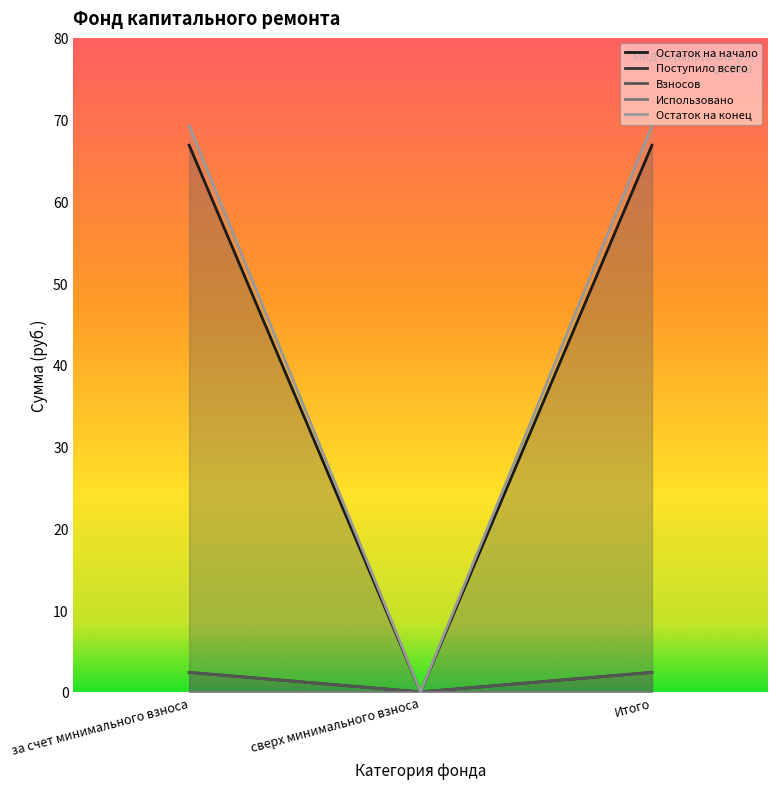

Is it true that Взносов equals 2.4 at за счет минимального взноса?

True